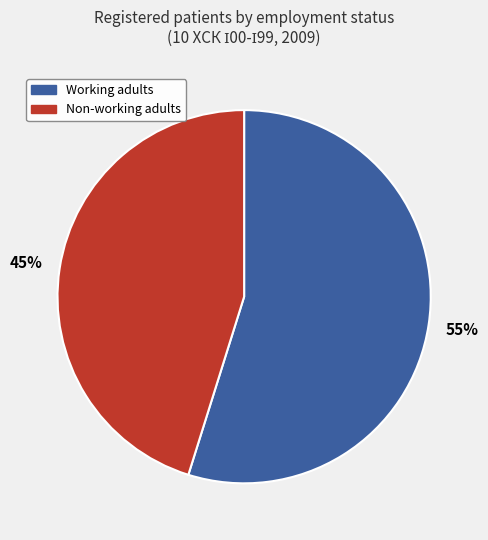

To the nearest percent, what is the average slice percentage?

50%